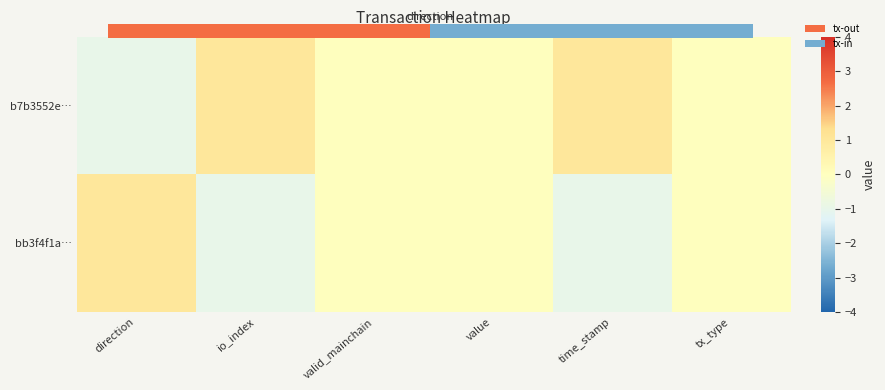

List the series in order of their peak value, highest first.

b7b3552e…, bb3f4f1a…